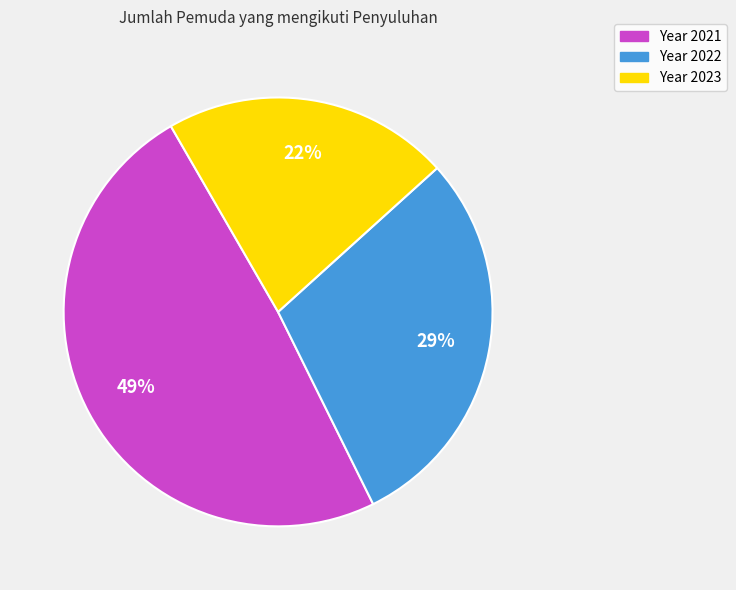

Which category has the biggest portion of the pie?

Year 2021